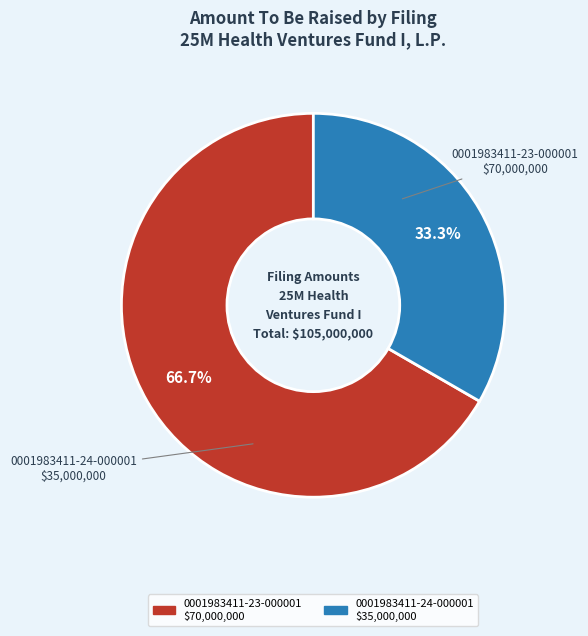

To the nearest percent, what is the combined percentage of 0001983411-23-000001 and 0001983411-24-000001?

100%